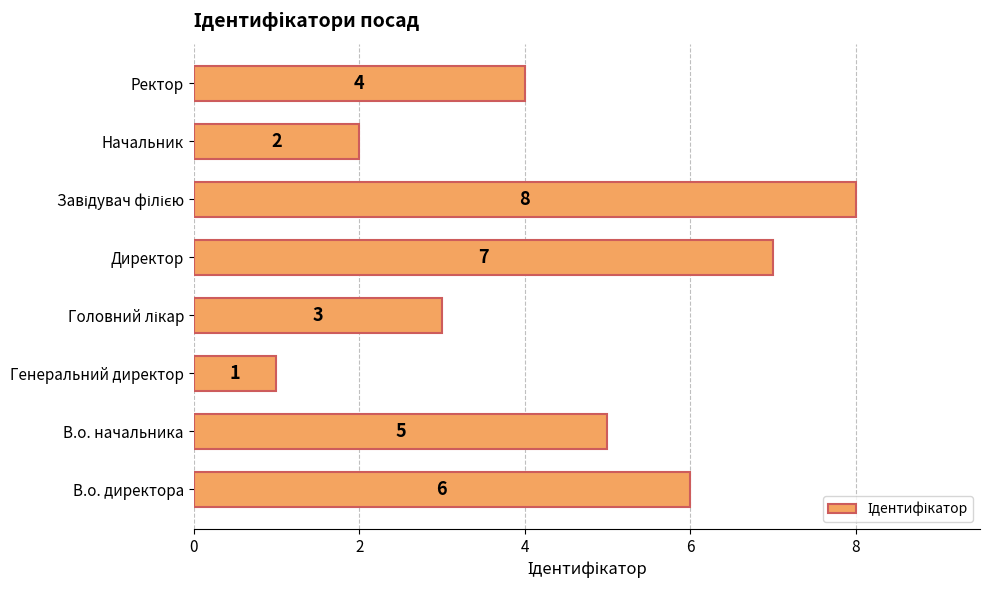

What is the ratio of the value at Ректор to the value at Генеральний директор?

4.0